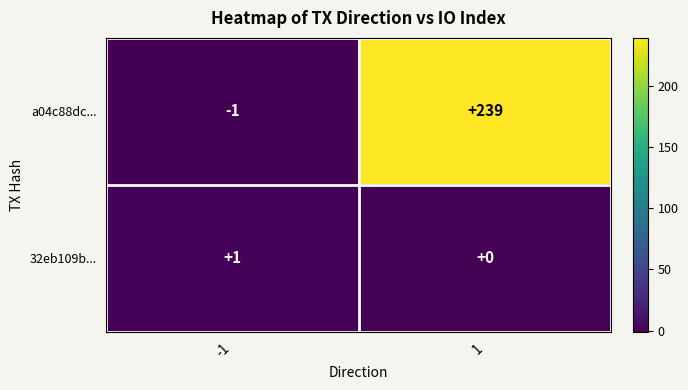

The value of a04c88dc... at 1 is 239. True or false?

True